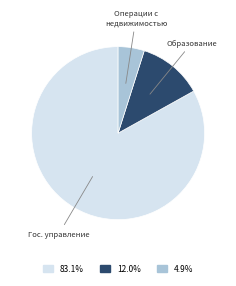

Combined, do Образование and Гос. управление account for over 50%?

Yes